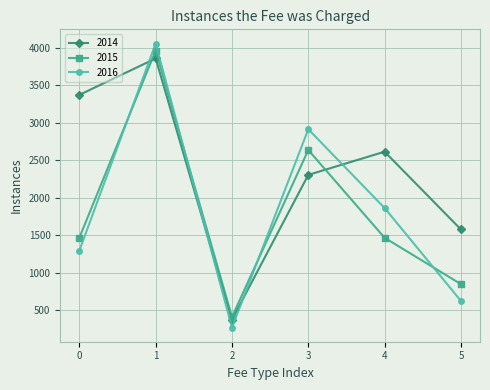

The value of 2014 at 3 is 1096. True or false?

False